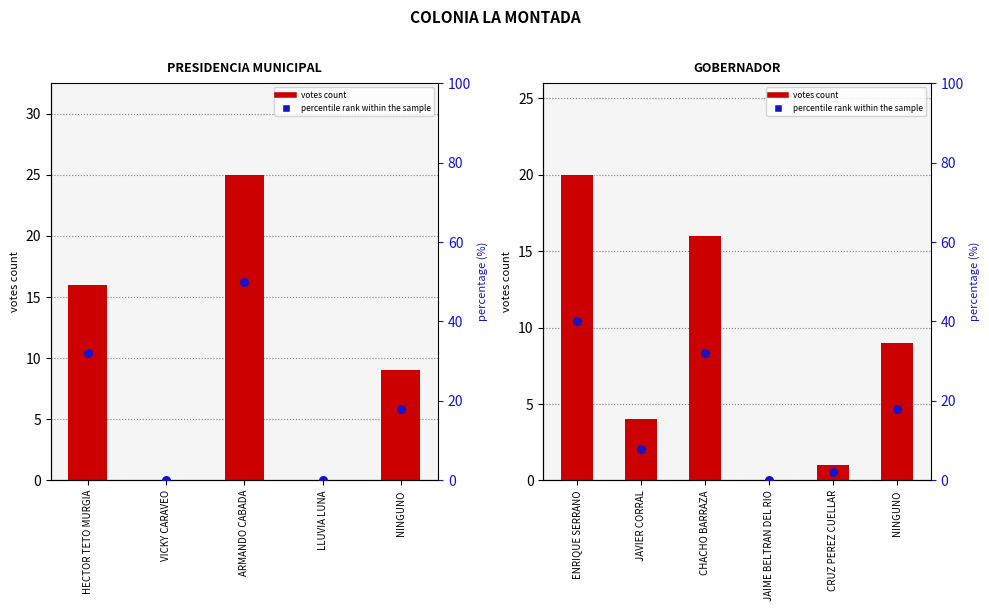

At how many categories does at least one series exceed 22?

2